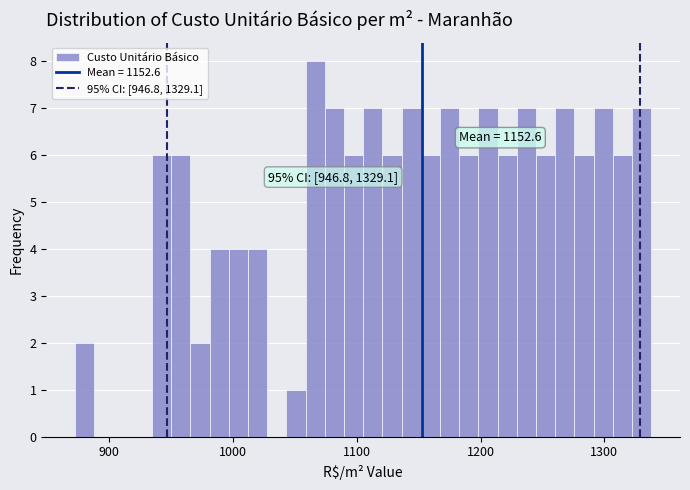

Around what value on the x-axis is the tallest bar? Give the approximate position of its centre, as read against the axis.

1070